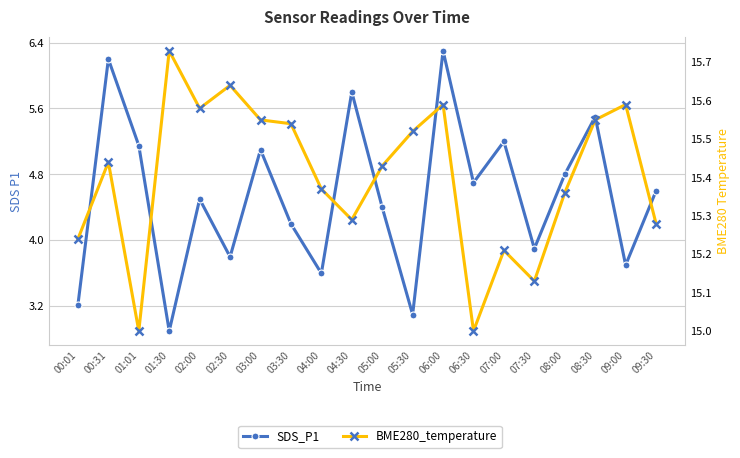

Which series changed the most between 01:01 and 04:30?

SDS_P1